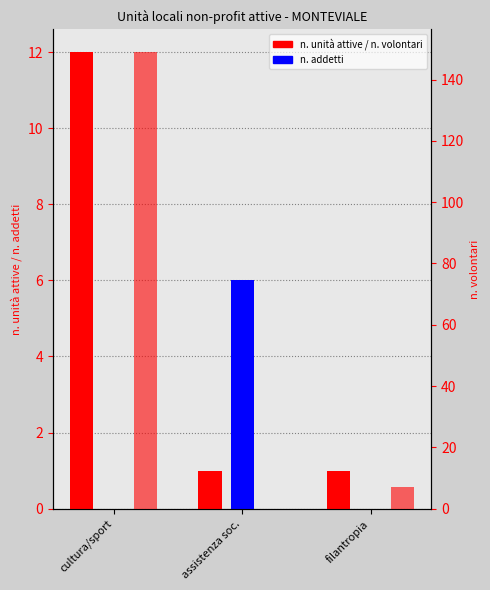

How many n. addetti values are between 0 and 6?

3